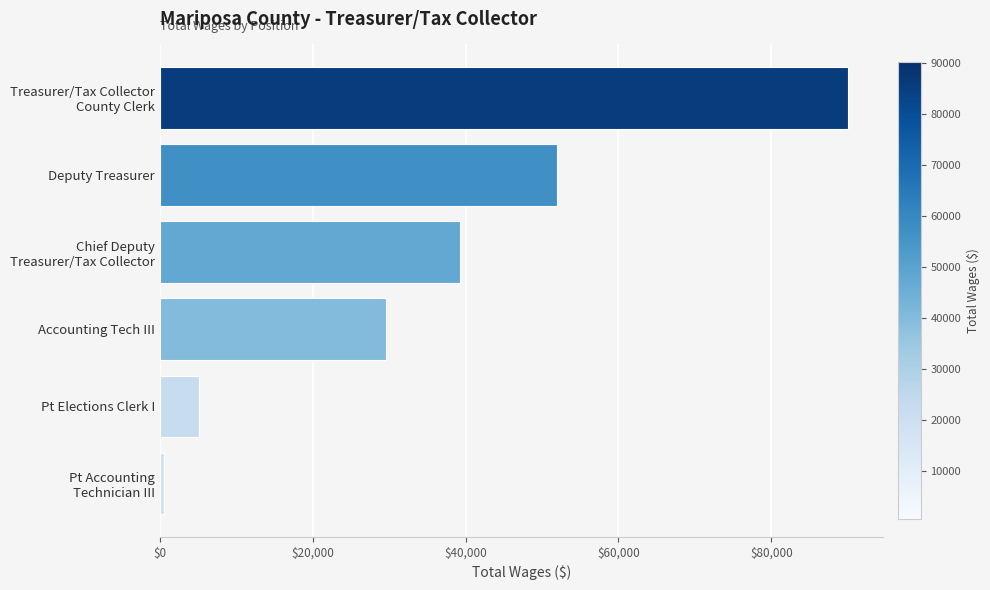

What is the greatest value displayed?

90083